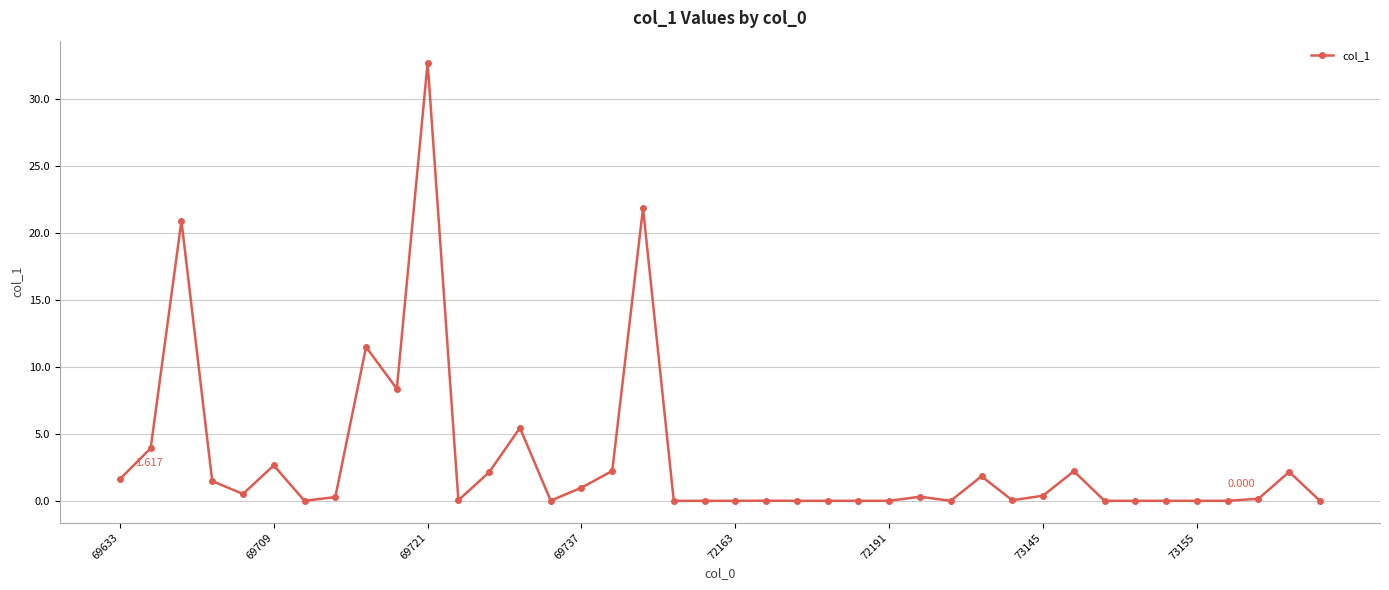

True or false: the data has more than 1 interior local peaks.

True